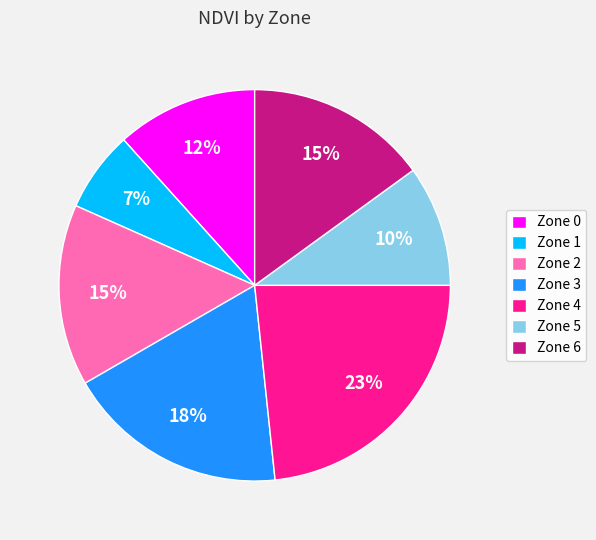

Combined, do Zone 3 and Zone 1 account for over 50%?

No